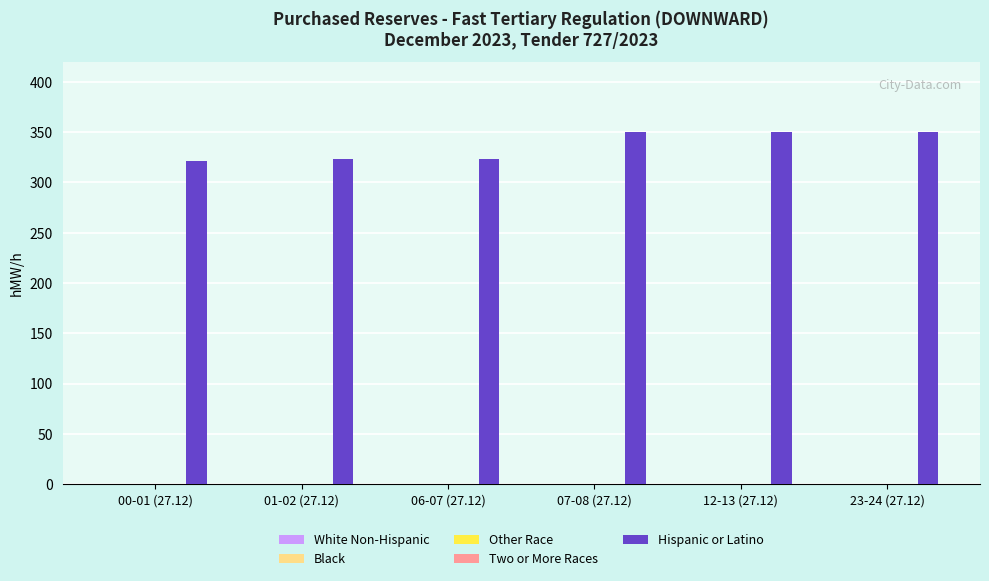

What is the smallest value displayed?

321